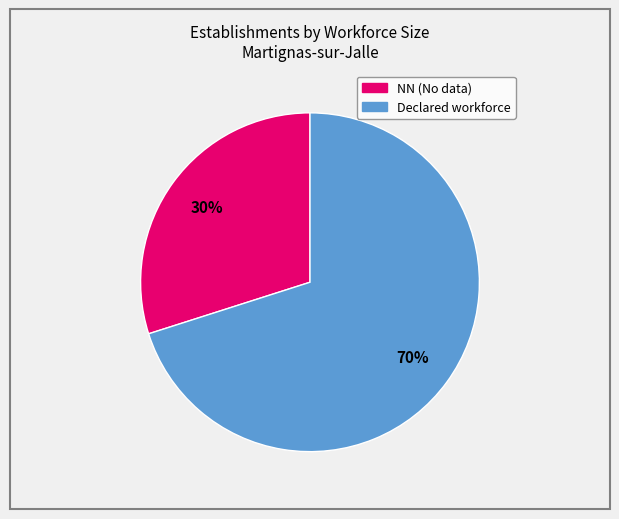

To the nearest percent, what is the average slice percentage?

50%